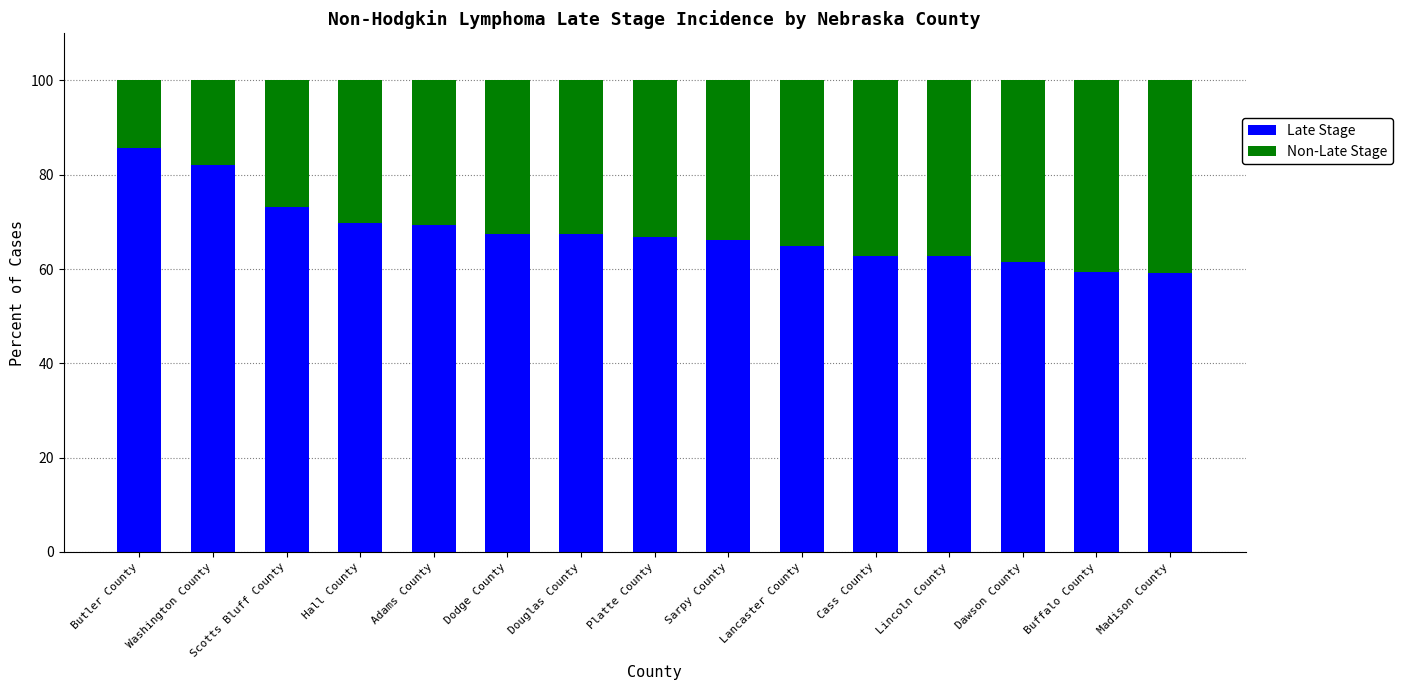

Which category has the highest value in the Late Stage series?

Butler County